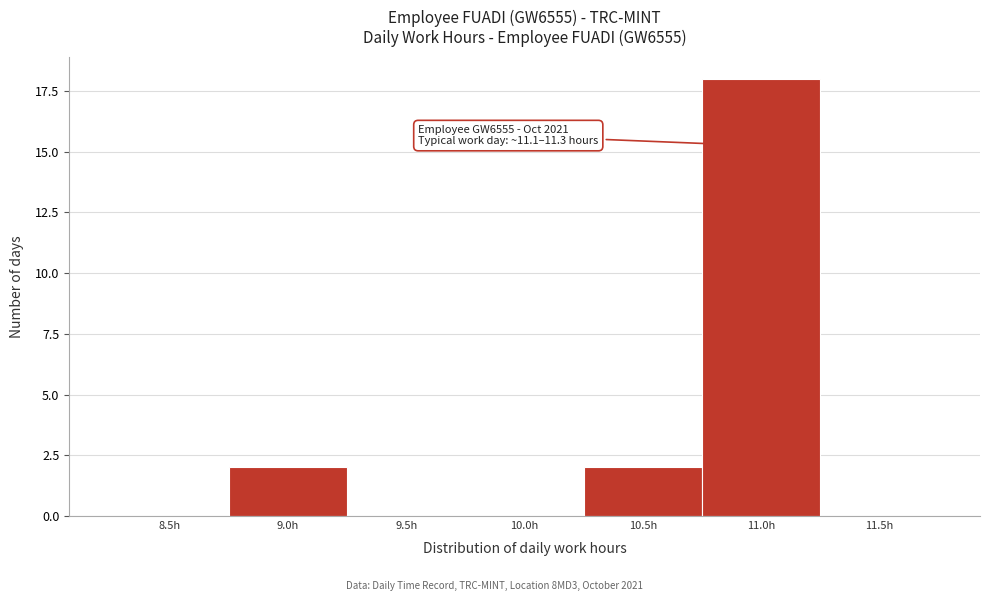

Reading left to right, extract all data points from this chart.

8.5h=0	9.0h=2	9.5h=0	10.0h=0	10.5h=2	11.0h=18	11.5h=0